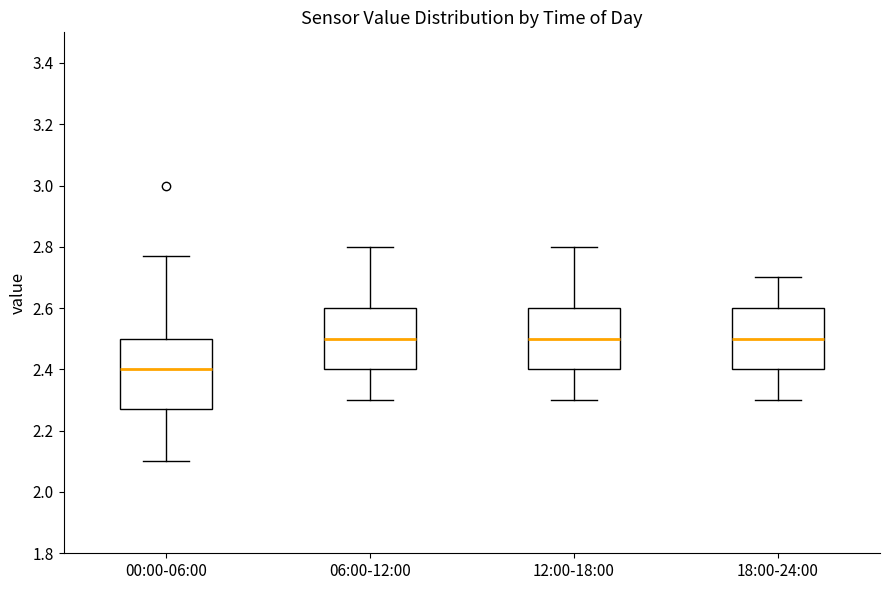

Where is the upper edge of the box for 00:00-06:00 on the y-axis? The values are not printed on the chart, so give them approximately, as read against the axis.

2.50